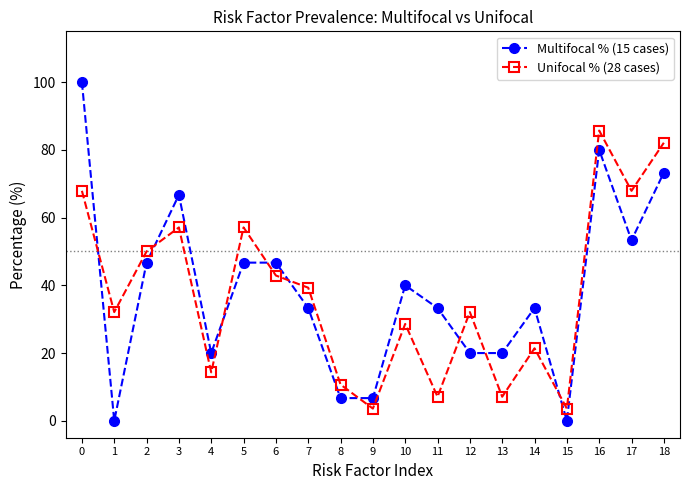

Reading right to left, list all the values displayed in this chart.

Multifocal % (15 cases): 18=73.3	17=53.3	16=80.0	15=0.0	14=33.3	13=20.0	12=20.0	11=33.3	10=40.0	9=6.7	8=6.7	7=33.3	6=46.7	5=46.7	4=20.0	3=66.7	2=46.7	1=0.0	0=100.0
Unifocal % (28 cases): 18=82.1	17=67.9	16=85.7	15=3.6	14=21.4	13=7.1	12=32.1	11=7.1	10=28.6	9=3.6	8=10.7	7=39.3	6=42.9	5=57.1	4=14.3	3=57.1	2=50.0	1=32.1	0=67.9